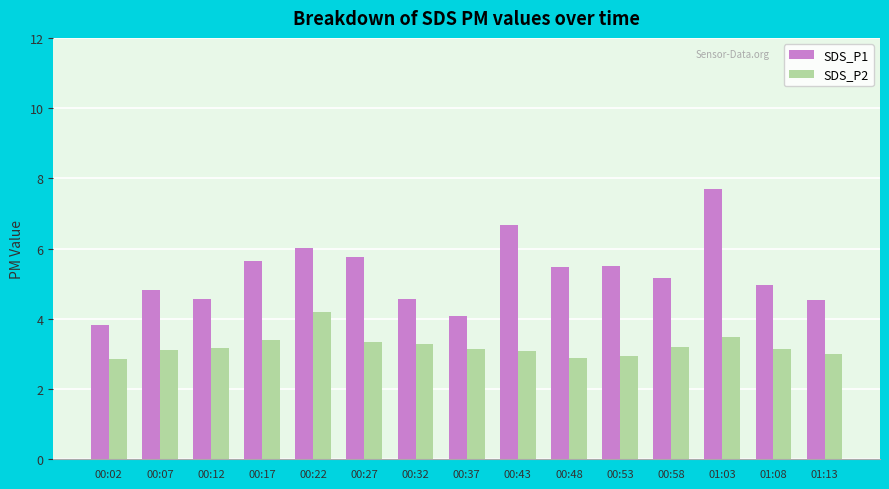

Which series changed the most between 00:02 and 00:37?

SDS_P2